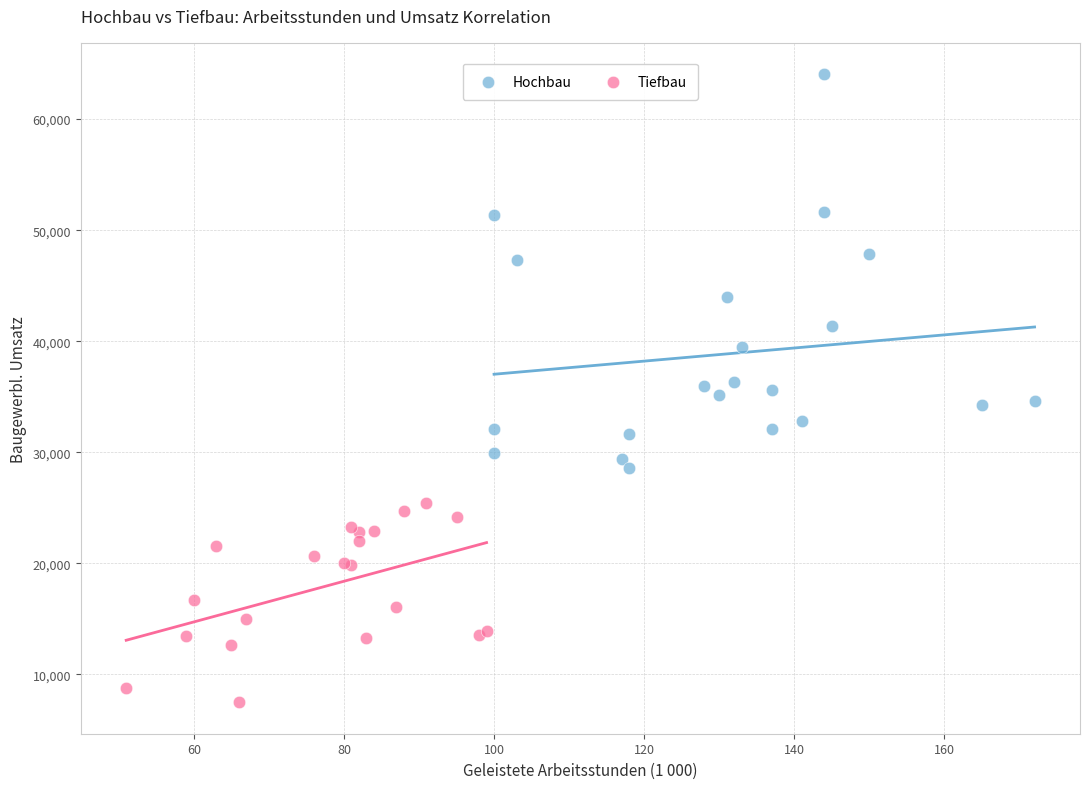

Which series contains the lowest Y value?

Tiefbau